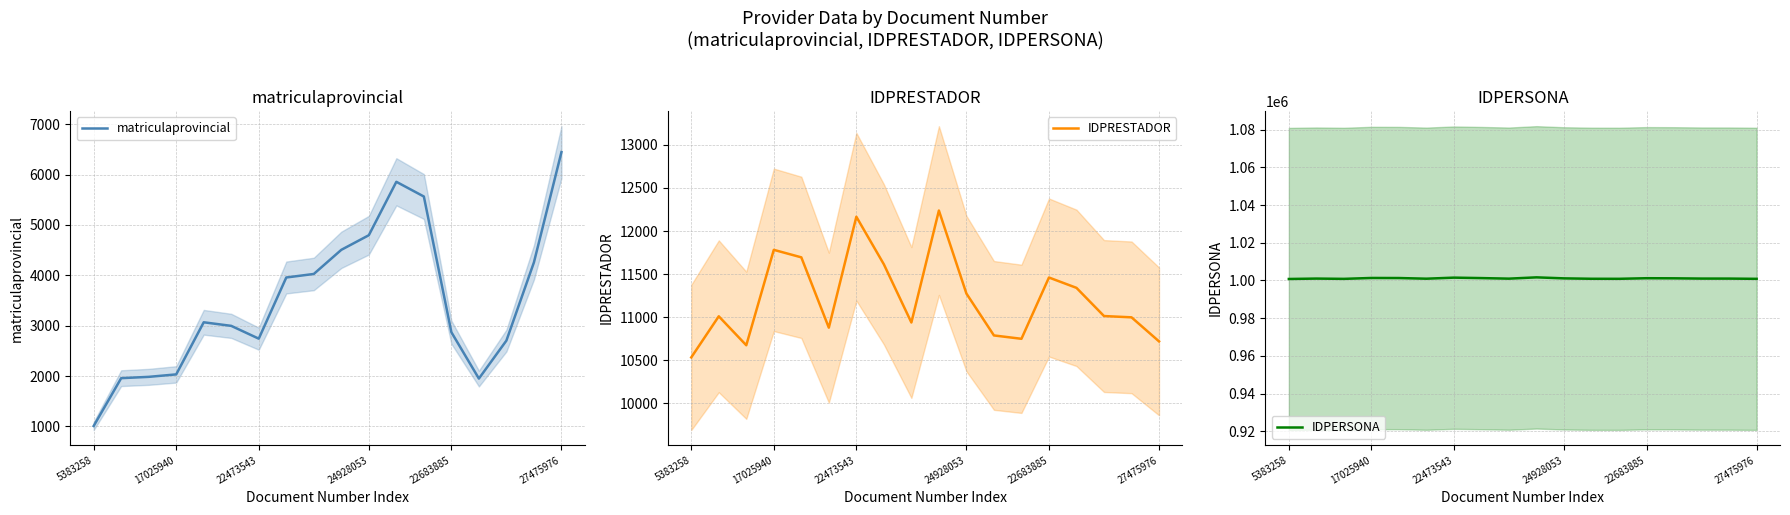

Which category has the lowest value in the IDPRESTADOR series?

5383258